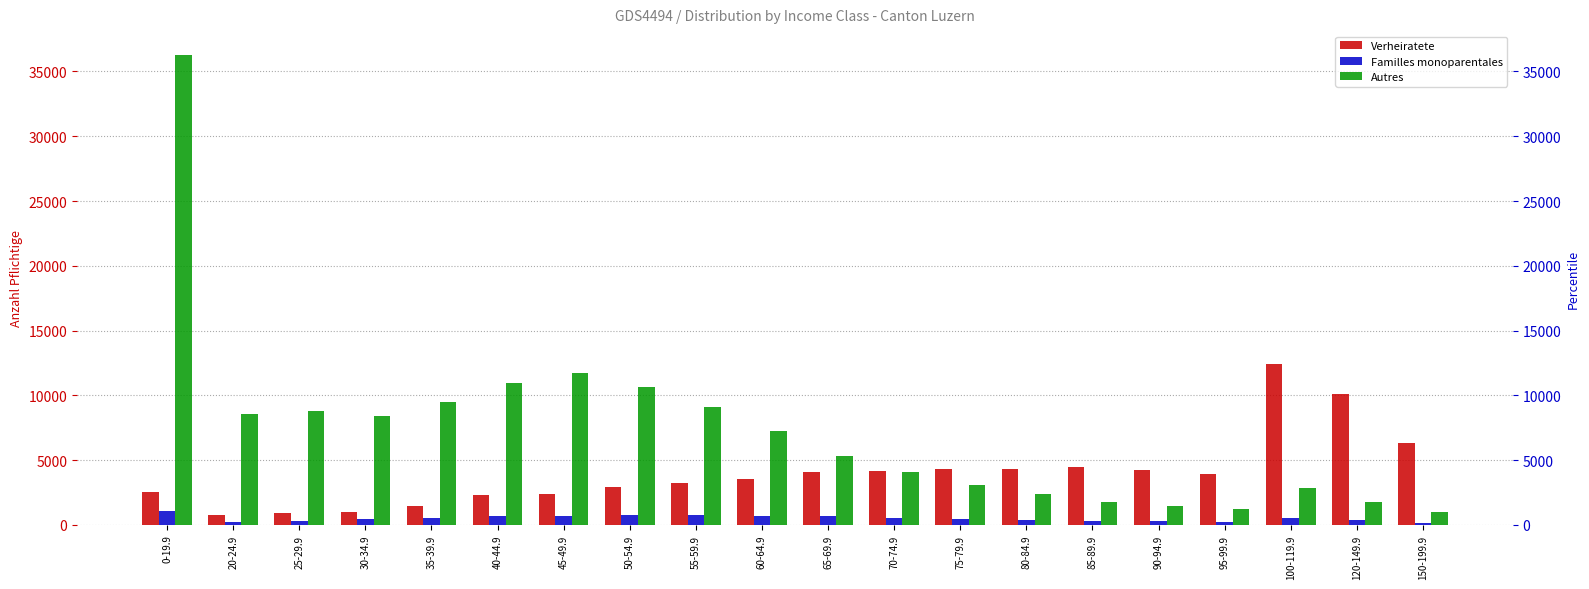

What is the smallest value displayed?

184